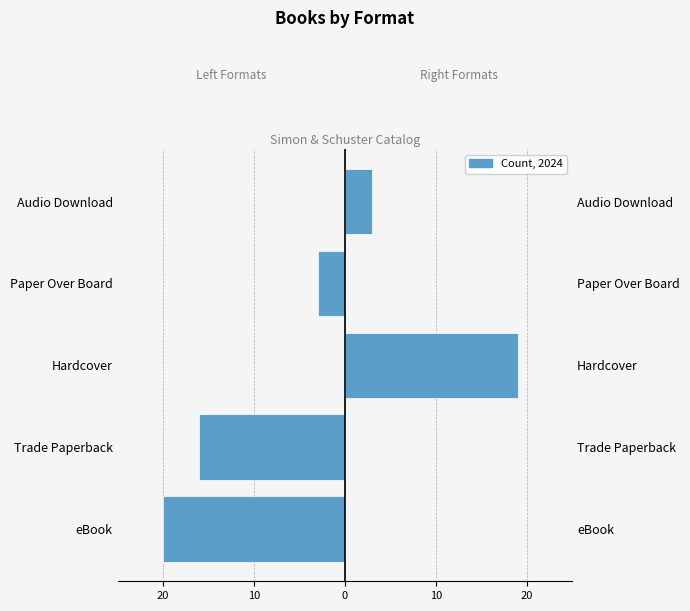

Rank the series by their average value, from highest to lowest.

Right (Hardcover / Audio), Left (eBook / Trade PB / Paper OB)